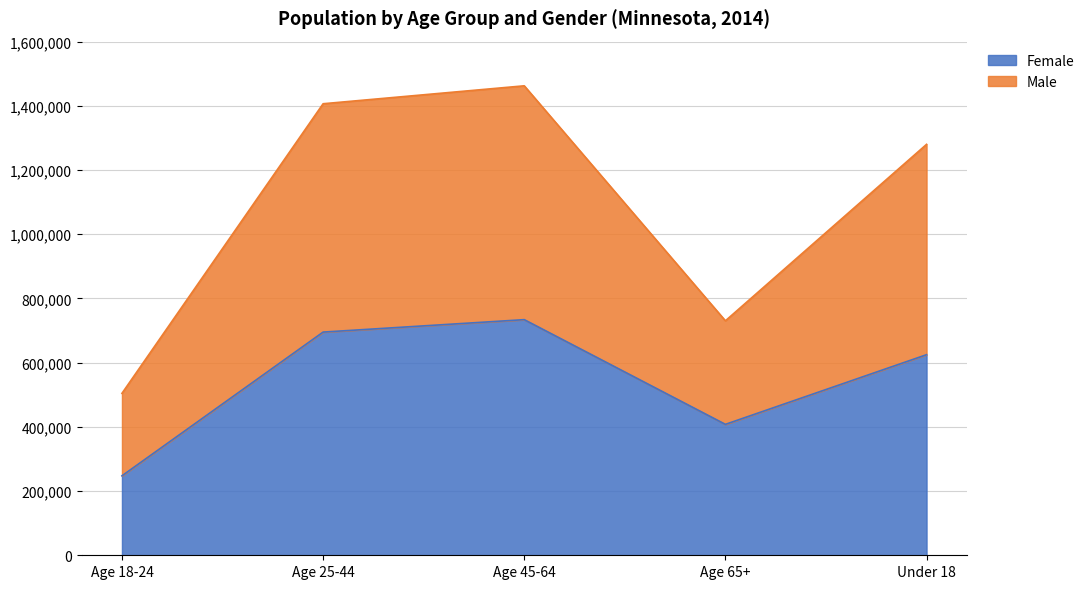

What is the highest value of the Female series?

733948